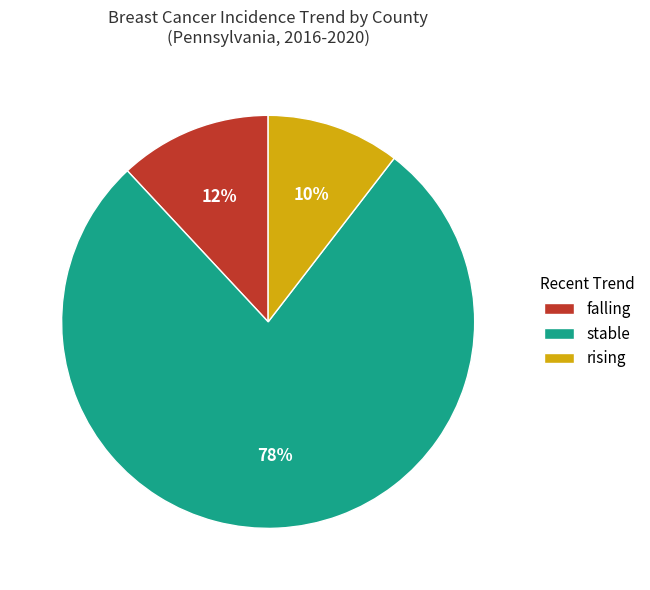

Does falling represent more than half of the total?

No